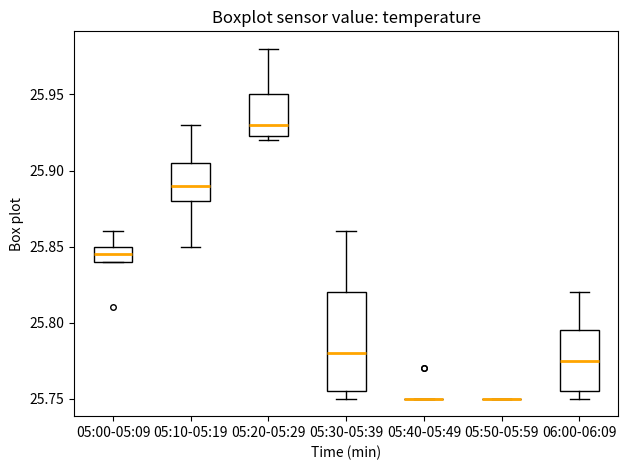

Where does the upper whisker of the box for 05:20-05:29 end on the y-axis? The values are not printed on the chart, so give them approximately, as read against the axis.

25.980